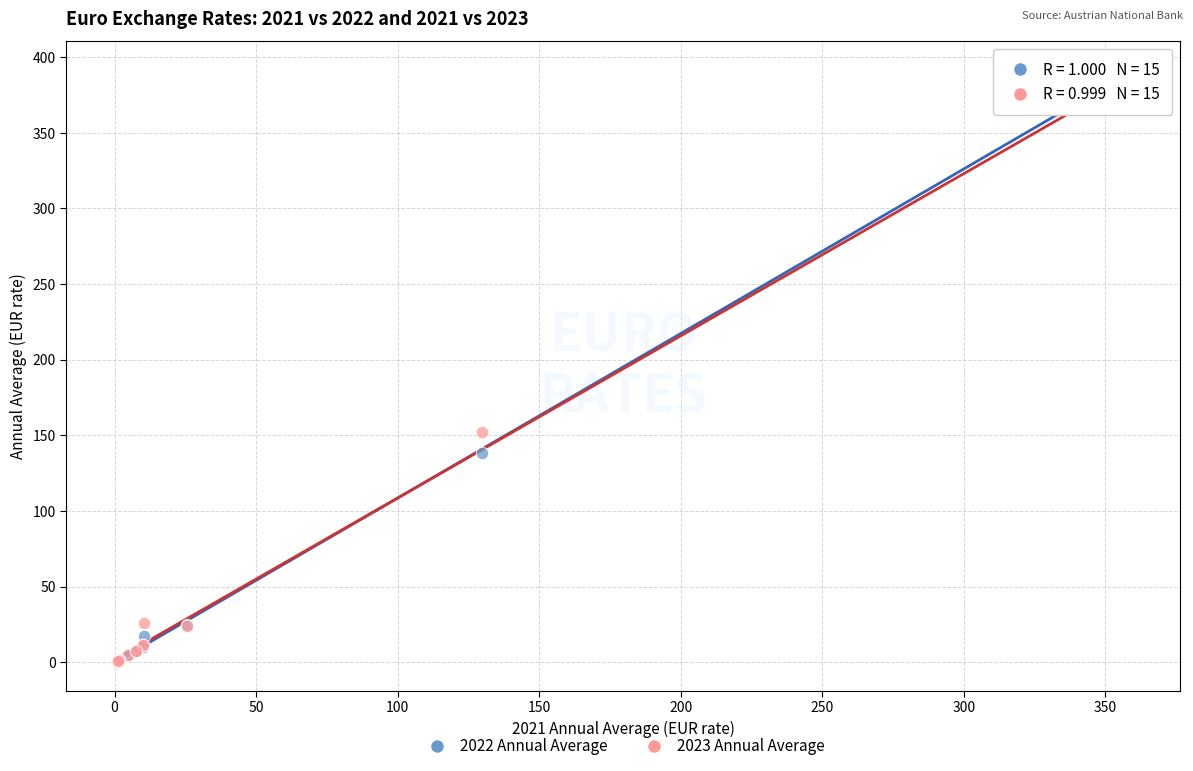

Across all series, what Y value is closest to 195?

151.9